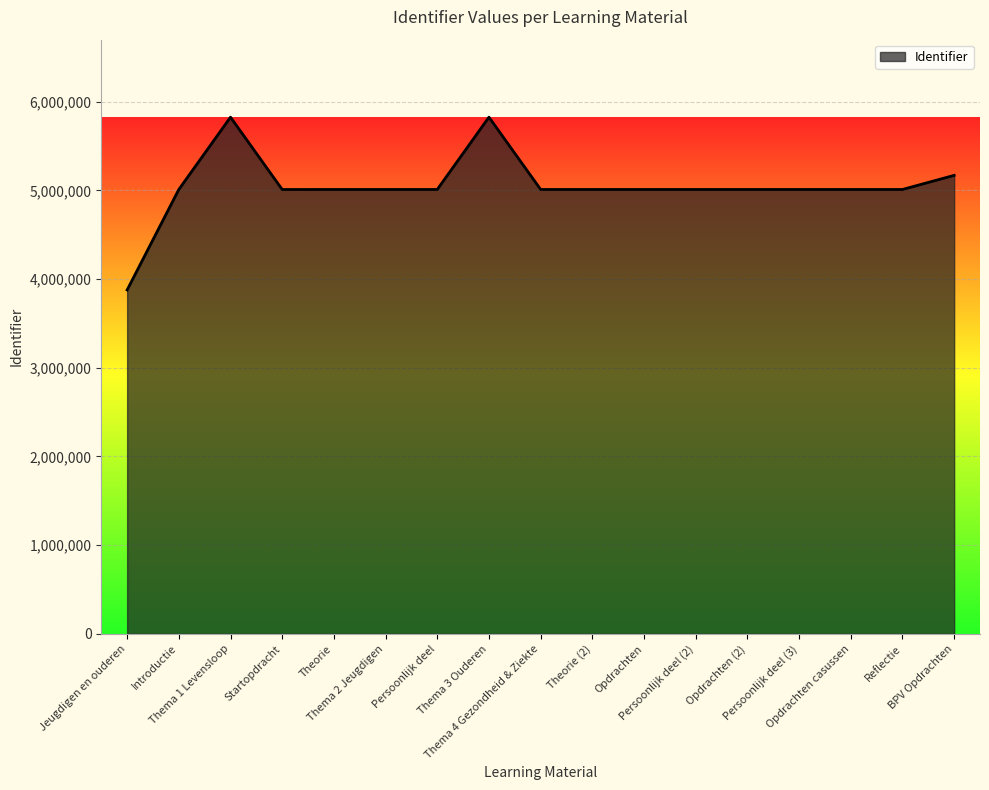

Where is the first local maximum?

Thema 1 Levensloop